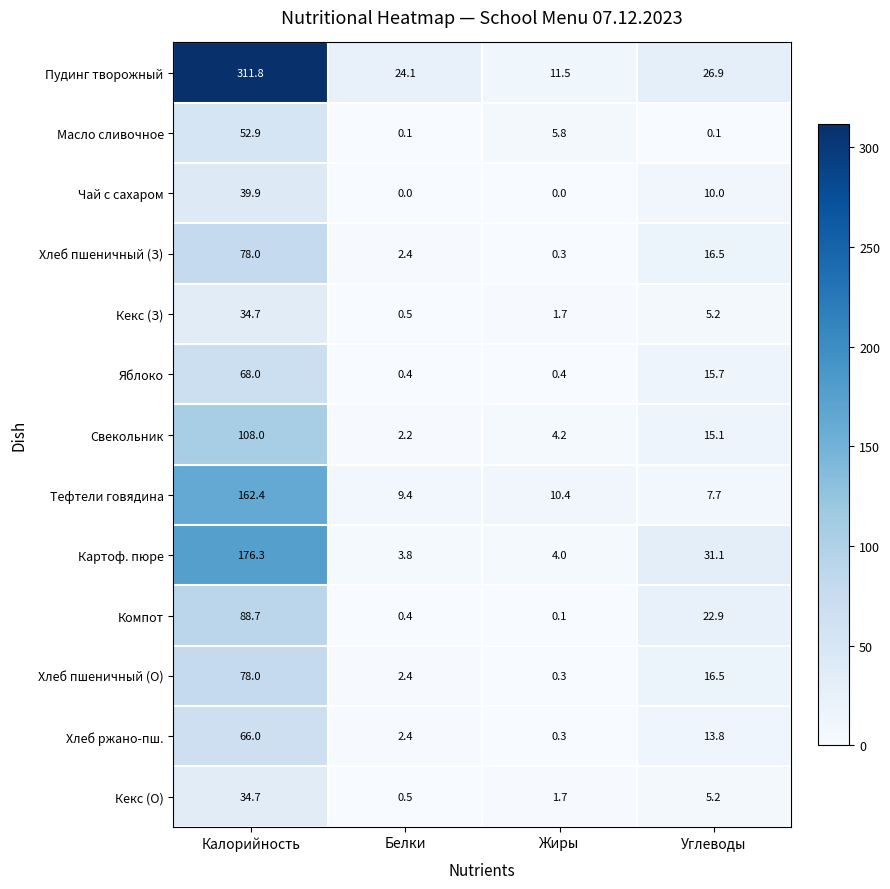

The Хлеб пшеничный (О) series shows 78.0 at Калорийность. True or false?

True